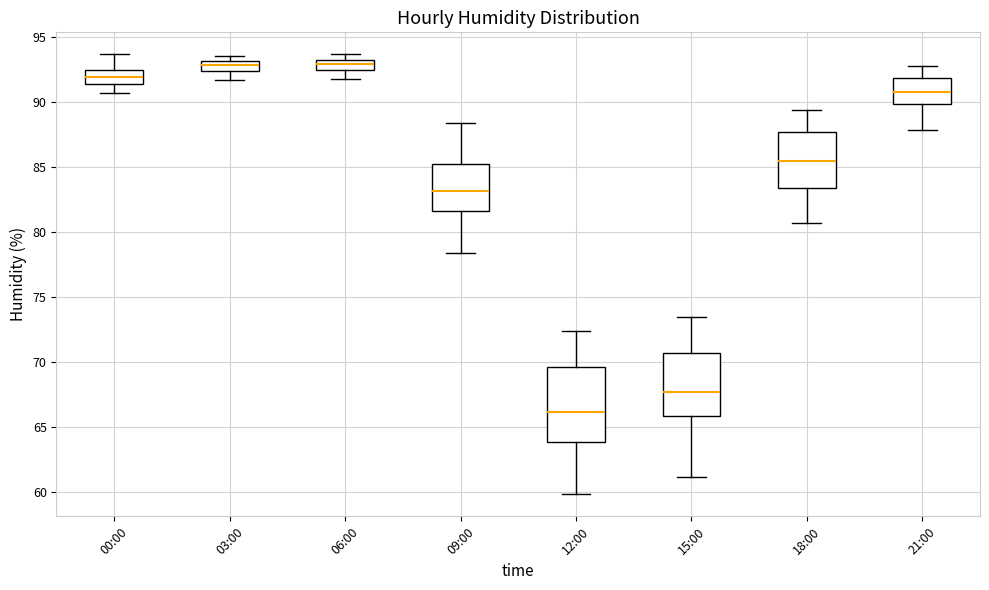

Reading left to right, read every box against the y-axis: the position of its median line, the range the box covers, and the ends of its whiskers. The values are not printed on the chart, so give them approximately, as read against the axis.

00:00: median 92.0, box 91.5 to 92.5, whiskers 90.5 to 93.5
03:00: median 93.0 (inside the box), box 92.5 to 93.0, whiskers 91.5 to 93.5
06:00: median 93.0, box 92.5 to 93.5, whiskers 92.0 to 93.5 (above the box's upper edge)
09:00: median 83.0, box 81.5 to 85.5, whiskers 78.5 to 88.5
12:00: median 66.0, box 64.0 to 69.5, whiskers 60.0 to 72.5
15:00: median 67.5, box 66.0 to 70.5, whiskers 61.0 to 73.5
18:00: median 85.5, box 83.5 to 87.5, whiskers 80.5 to 89.5
21:00: median 91.0, box 90.0 to 92.0, whiskers 88.0 to 93.0